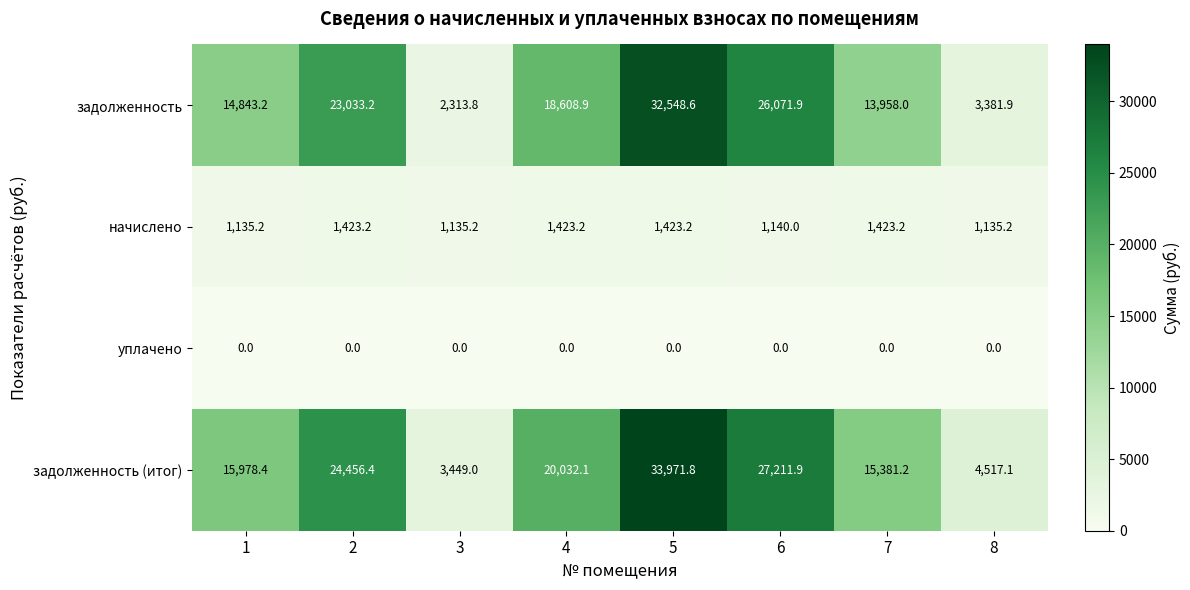

What is the total value across all series at 8?

9034.2